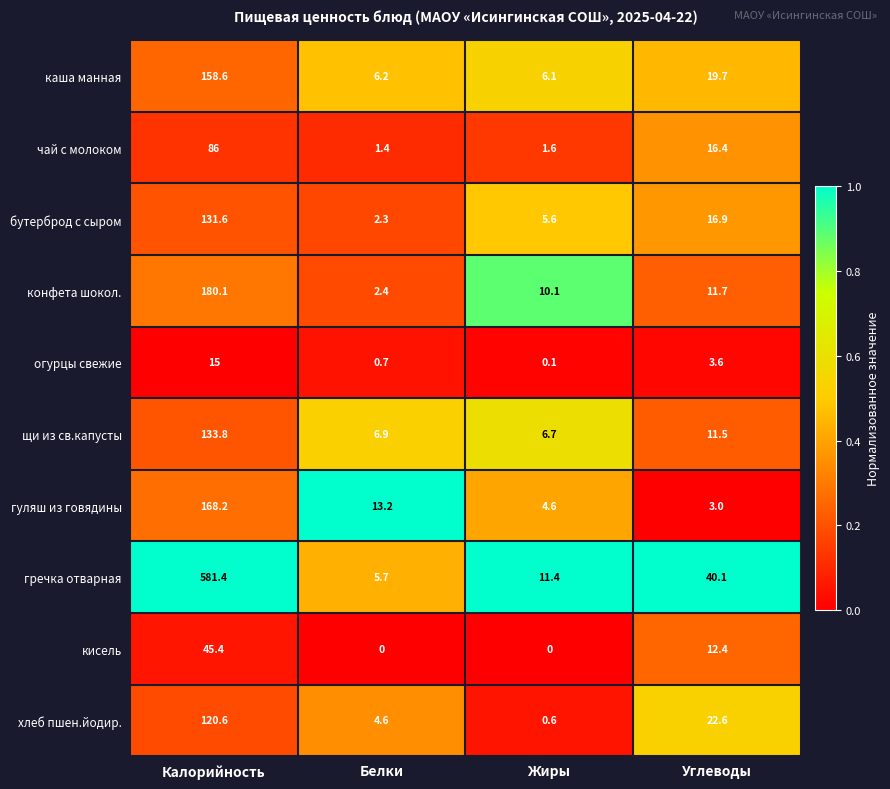

What is the difference between the гречка отварная values at Калорийность and Углеводы?

541.3